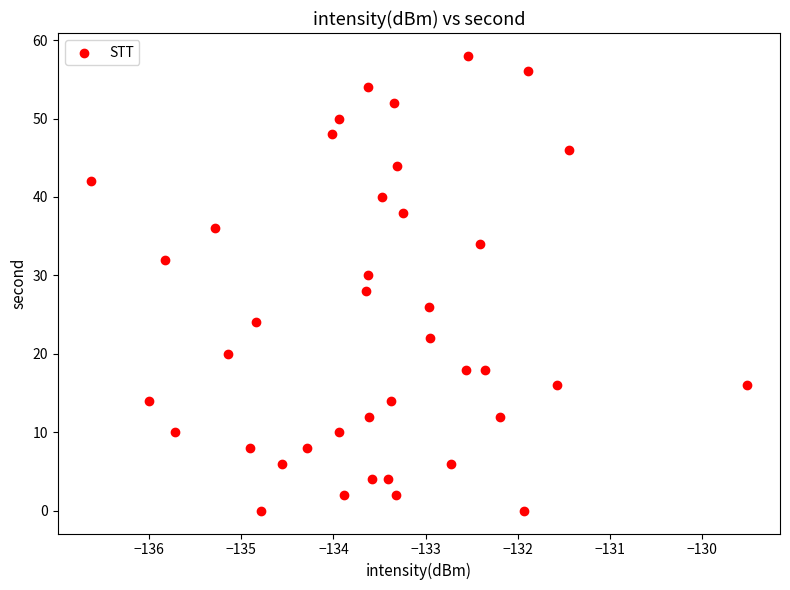

What is the range of Y values (max minus min)?

58